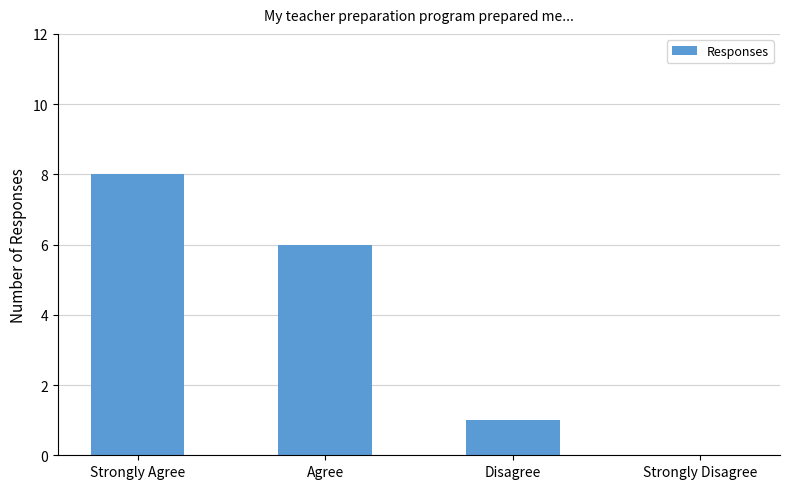

Where is the data nearest to the value 4?

Agree